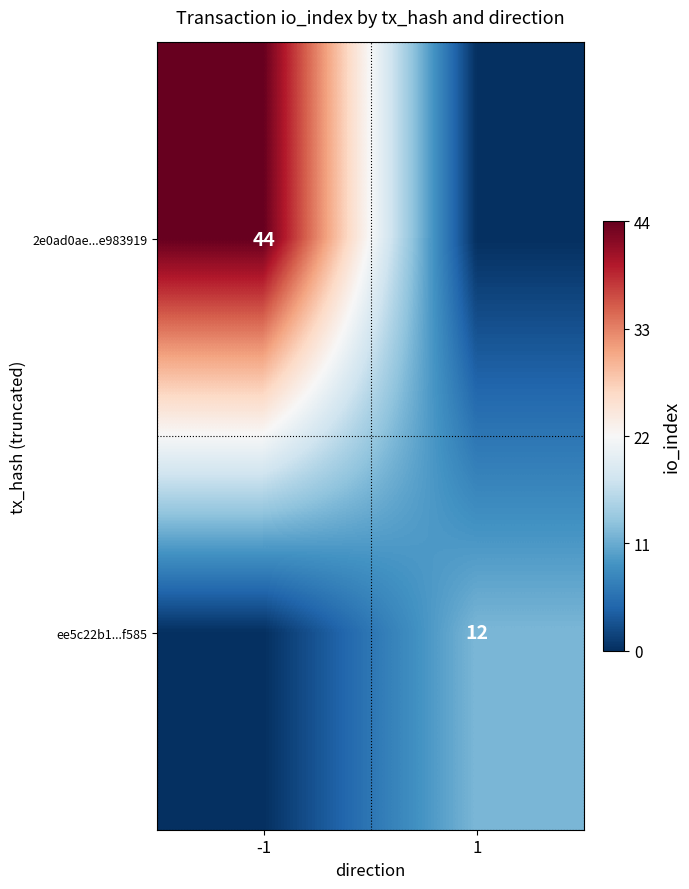

True or false: ee5c22b1...f585 has a value of 5 at 1.

False